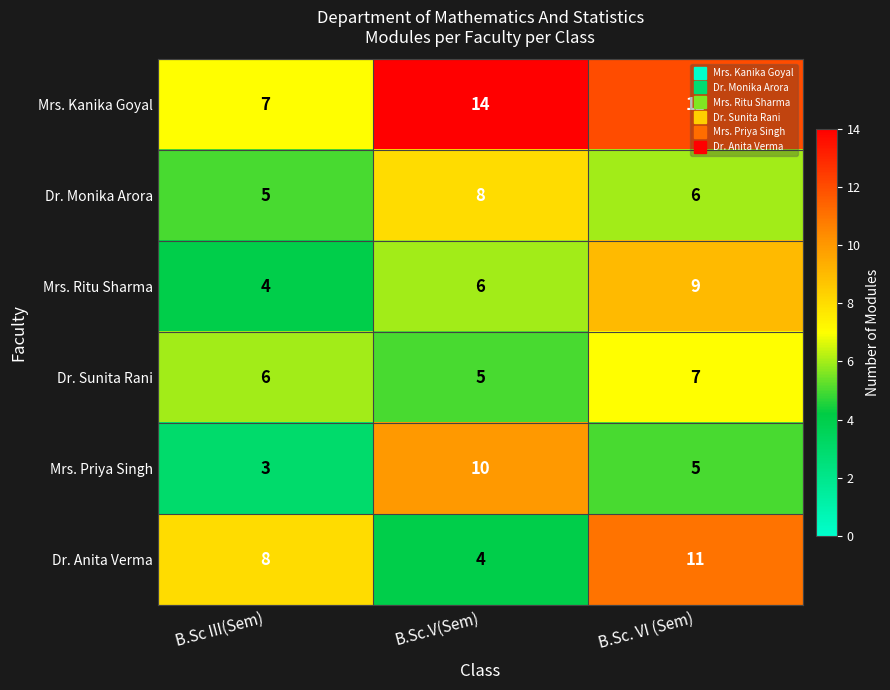

What is the difference between the highest and lowest values at B.Sc.V(Sem)?

10